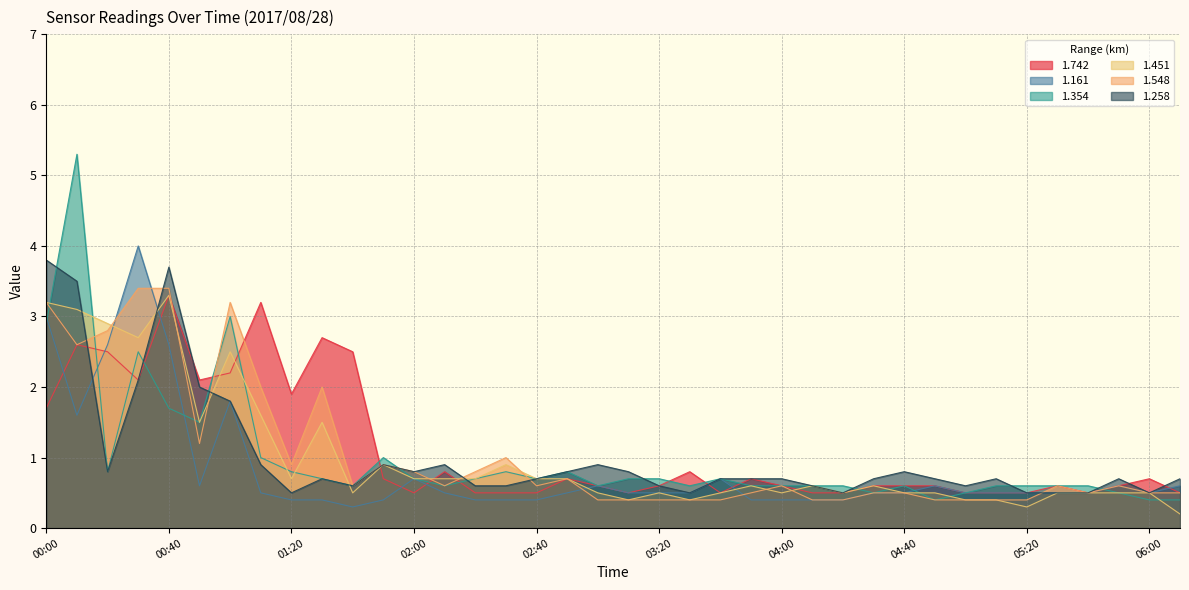

Which series changed the most between 01:40 and 02:00?

1.742